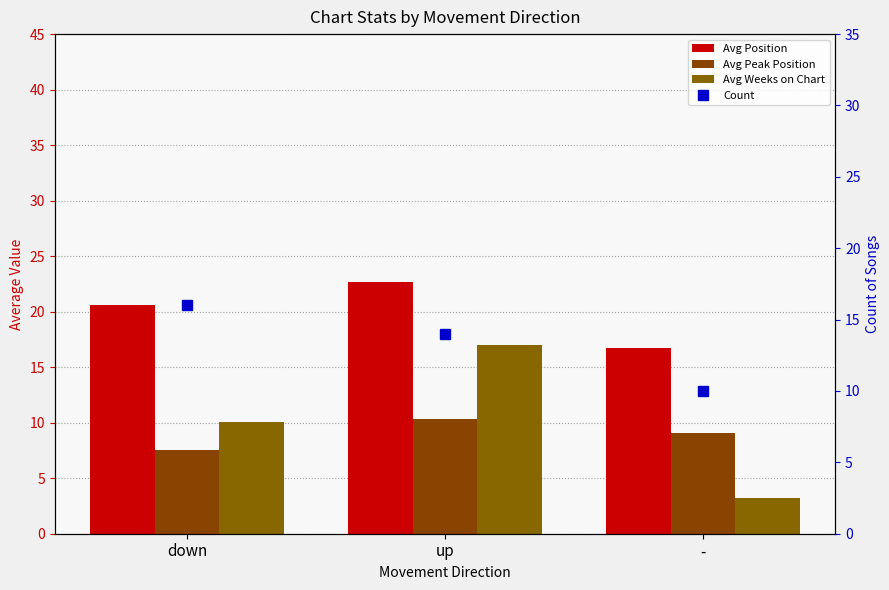

What is the difference between the maximum and minimum values in the Avg Peak Position series?

2.8